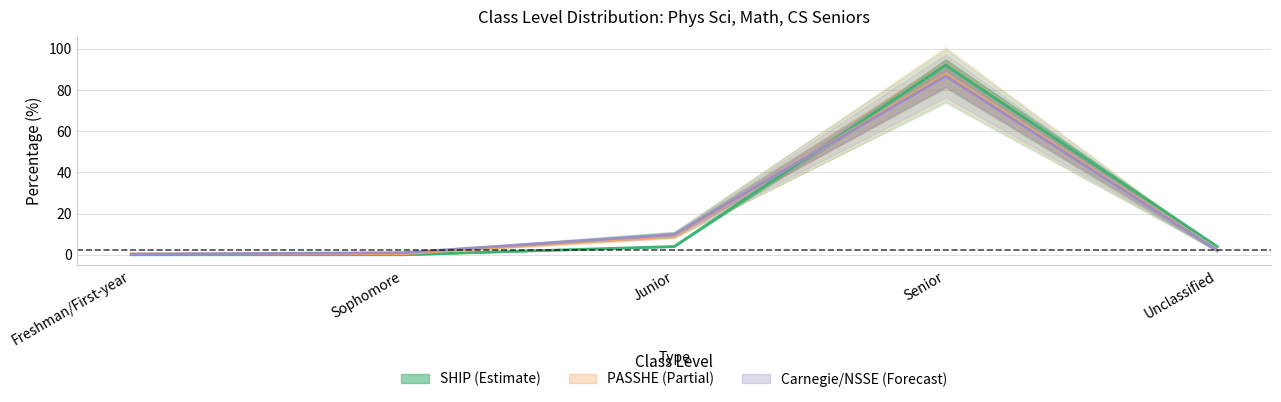

Reading left to right, what are all the values shown in this chart?

SHIP: Freshman/First-year=0.0	Sophomore=0.0	Junior=4.0	Senior=92.0	Unclassified=4.0
PASSHE: Freshman/First-year=0.3	Sophomore=1.0	Junior=9.8	Senior=86.8	Unclassified=2.1
Carnegie Class: Freshman/First-year=0.4	Sophomore=0.5	Junior=9.2	Senior=87.7	Unclassified=2.3